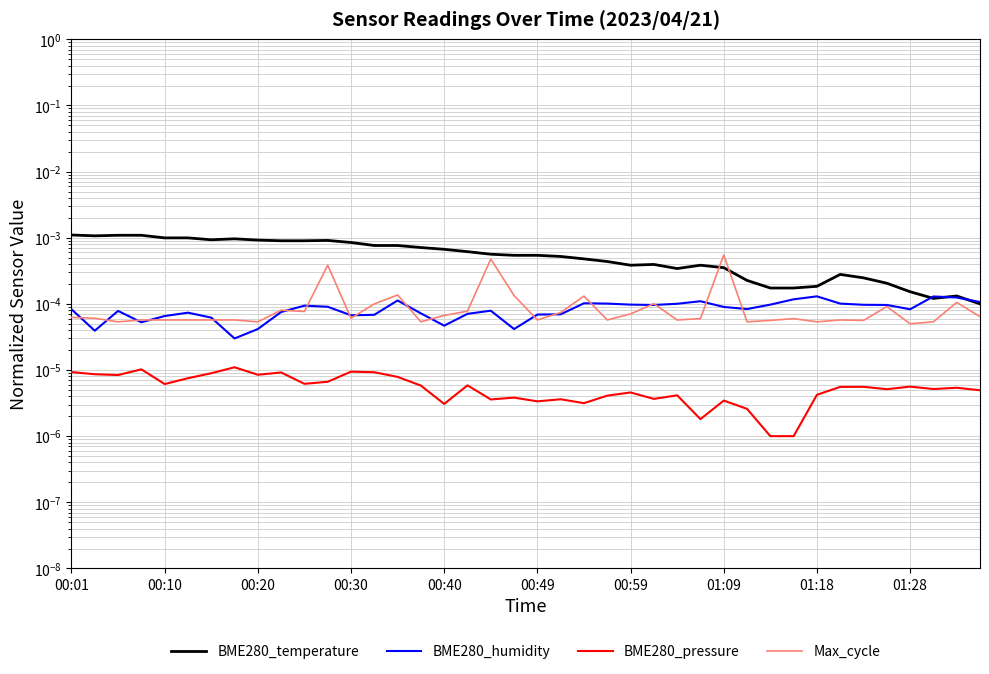

Is it true that Max_cycle equals 0.0 at 30?

False